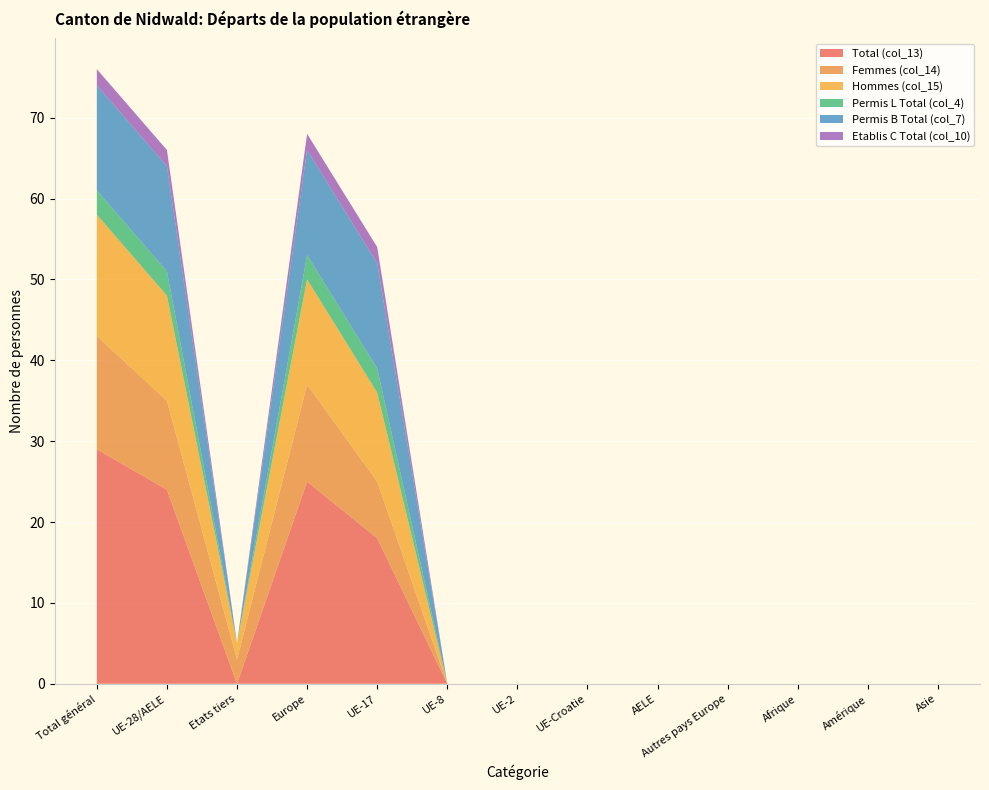

The value of Total (col_13) at Total général is 13. True or false?

False